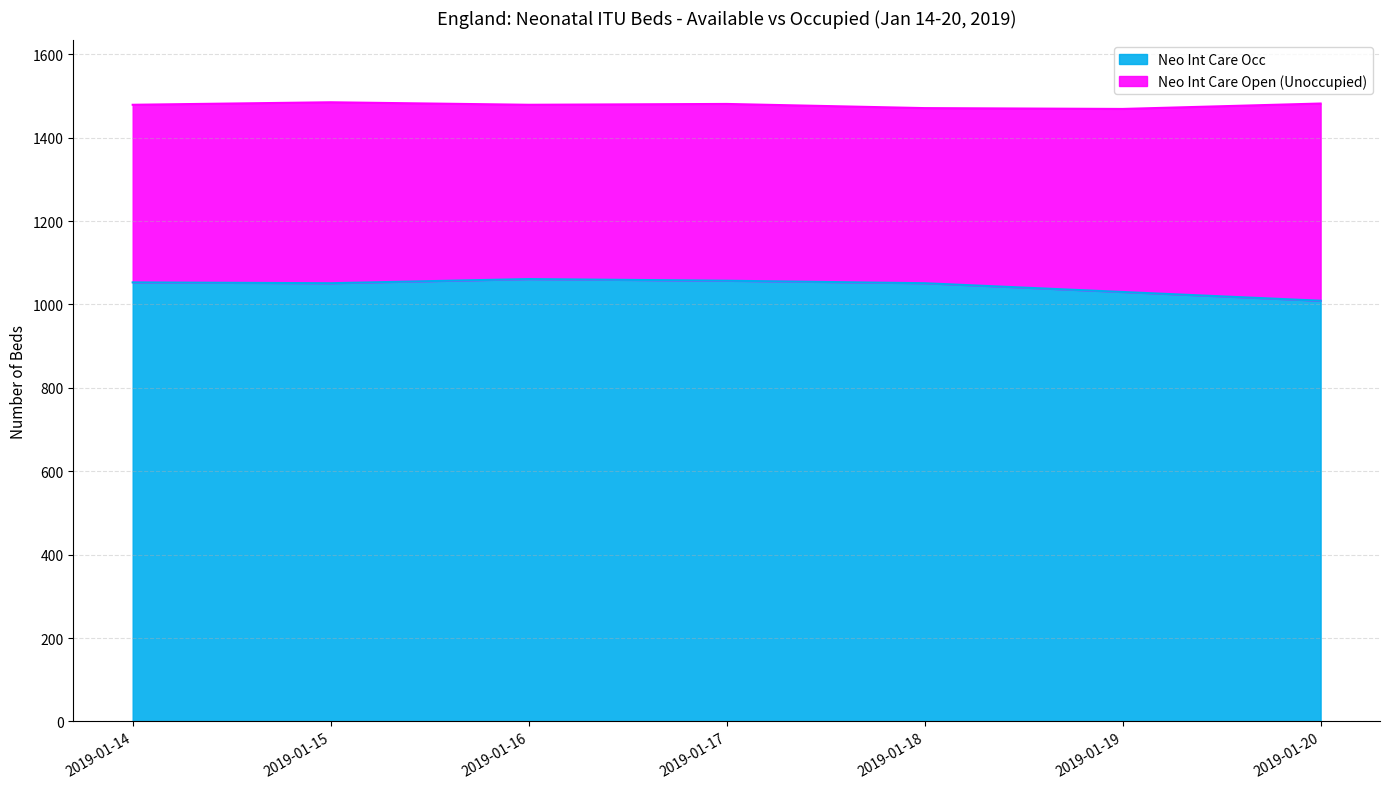

Reading left to right, extract all data points from this chart.

Neo Int Care Open: 2019-01-14=1479	2019-01-15=1485	2019-01-16=1479	2019-01-17=1481	2019-01-18=1471	2019-01-19=1469	2019-01-20=1482
Neo Int Care Occ: 2019-01-14=1053	2019-01-15=1051	2019-01-16=1061	2019-01-17=1057	2019-01-18=1051	2019-01-19=1030	2019-01-20=1009